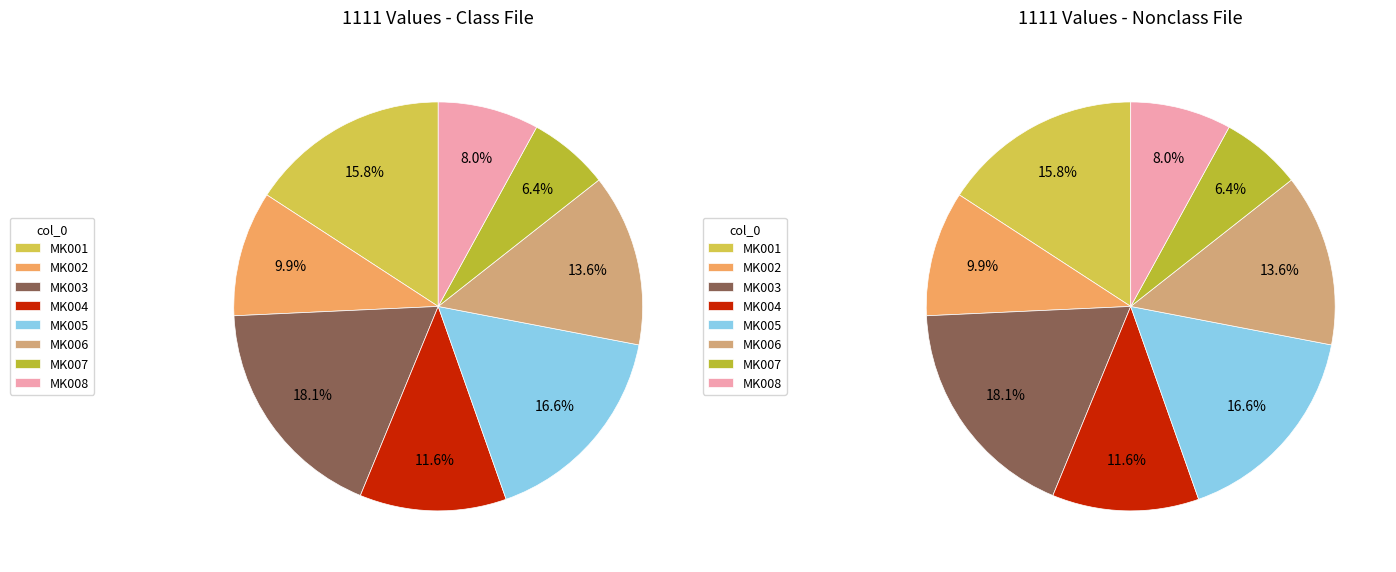

What percentage do MK001 and MK005 together represent?

32.4%